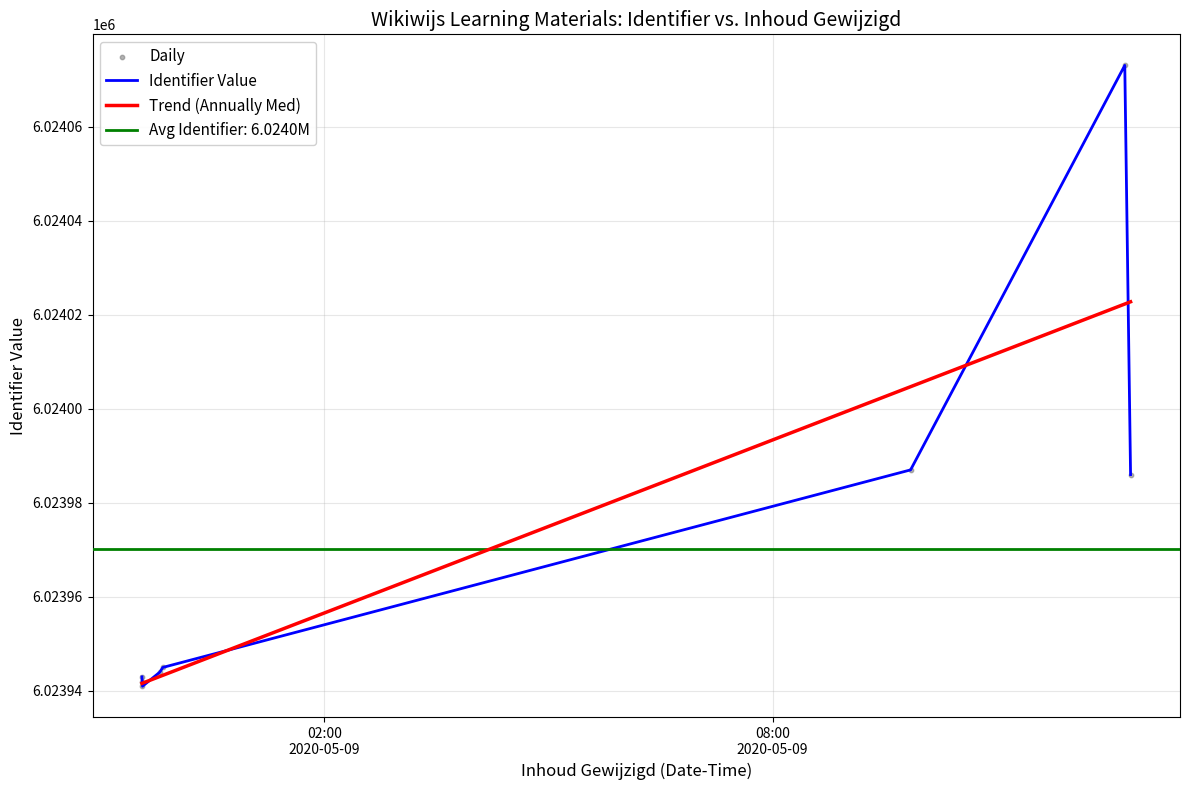

Between 2020-05-08 23:33:36 and 2020-05-08 23:47:56, which is larger?

2020-05-08 23:47:56